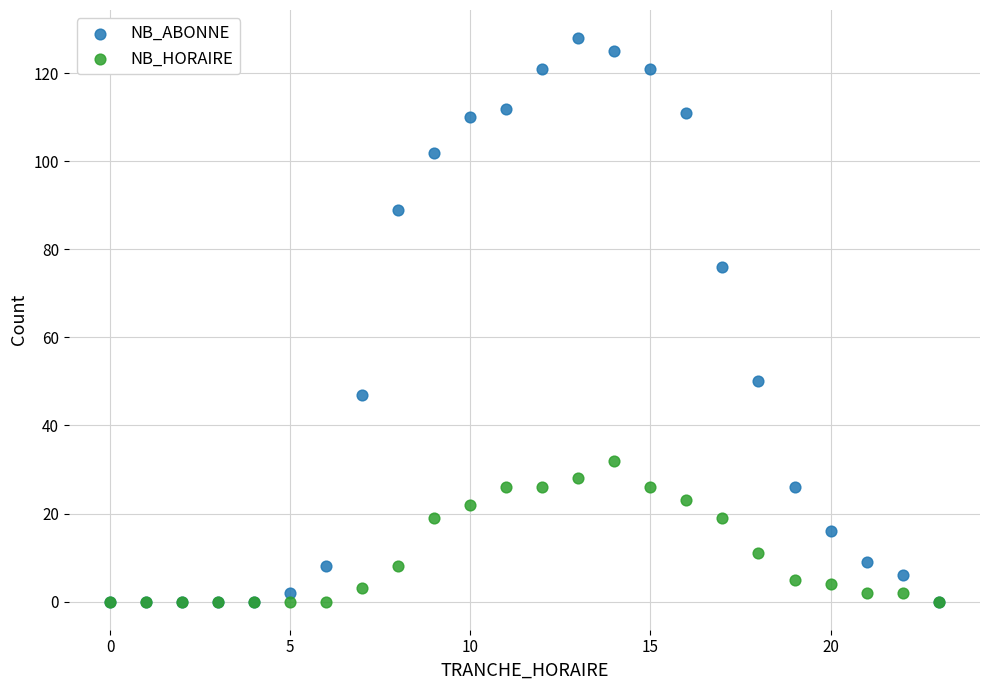

In the NB_ABONNE series, what Y value is closest to 64?

76